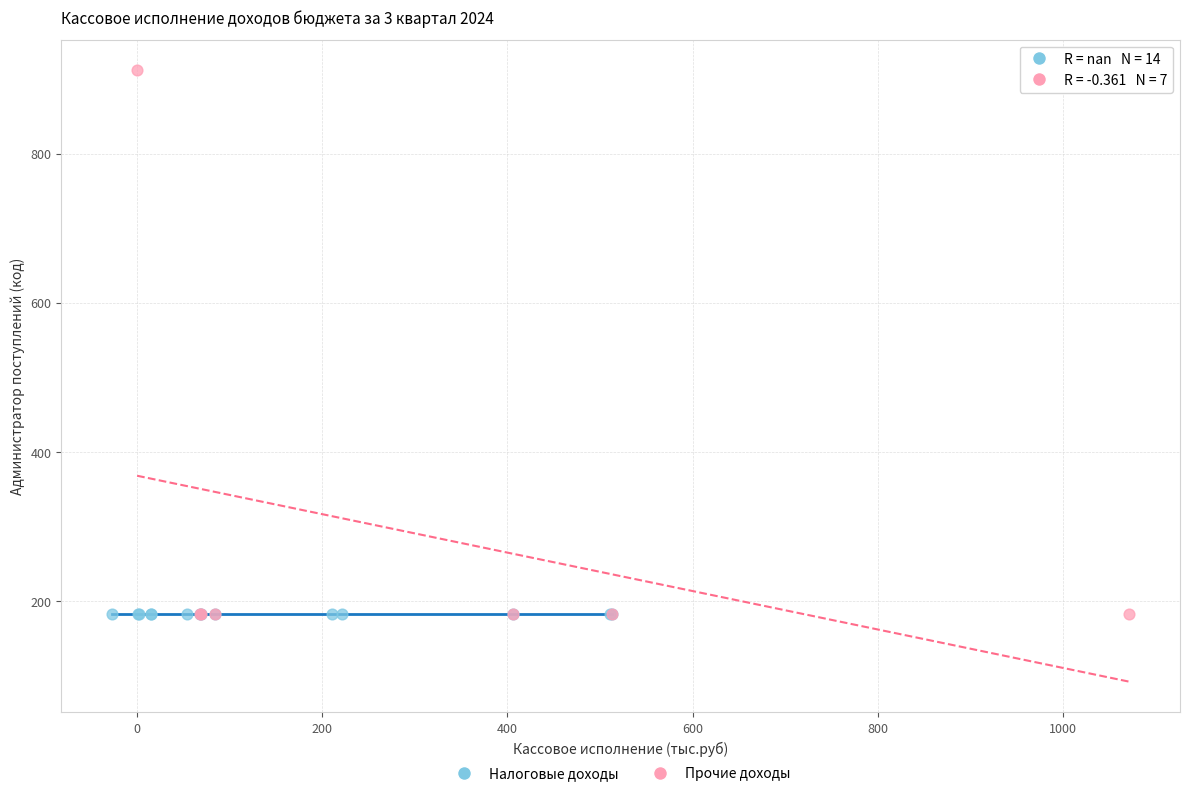

Which series reaches the maximum Y coordinate?

Прочие доходы